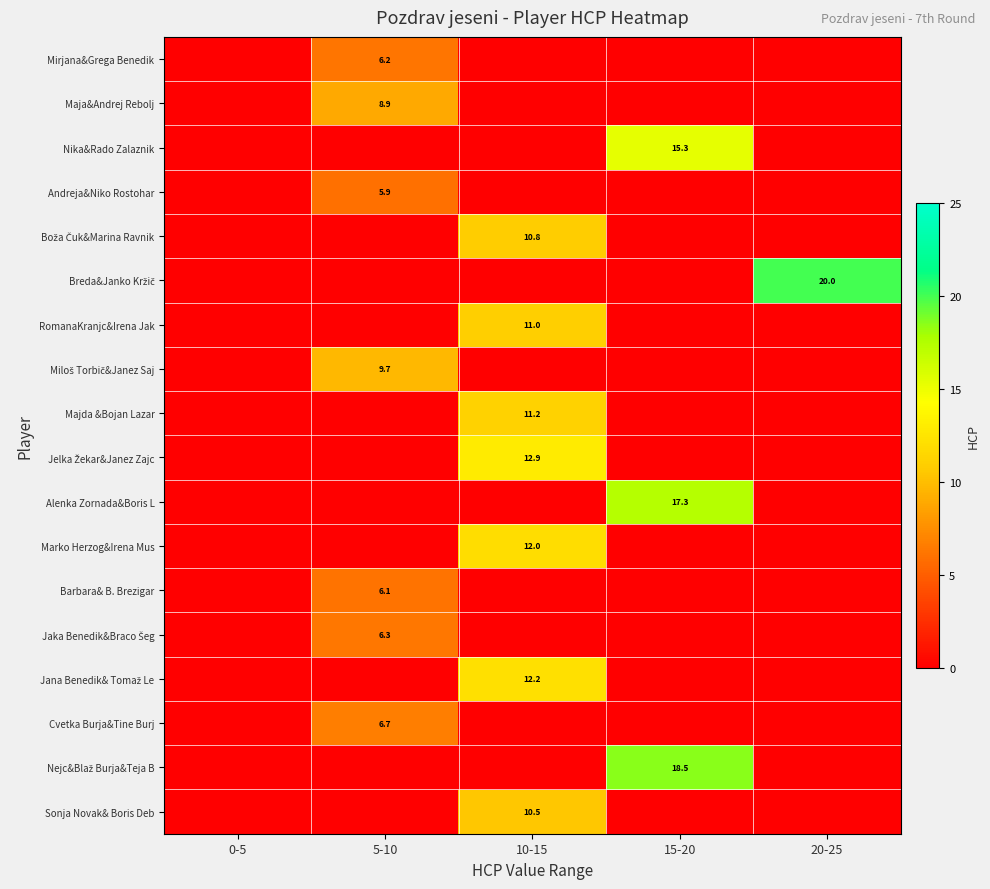

Is it true that Majda &Bojan Lazar equals 11.2 at 10-15?

True